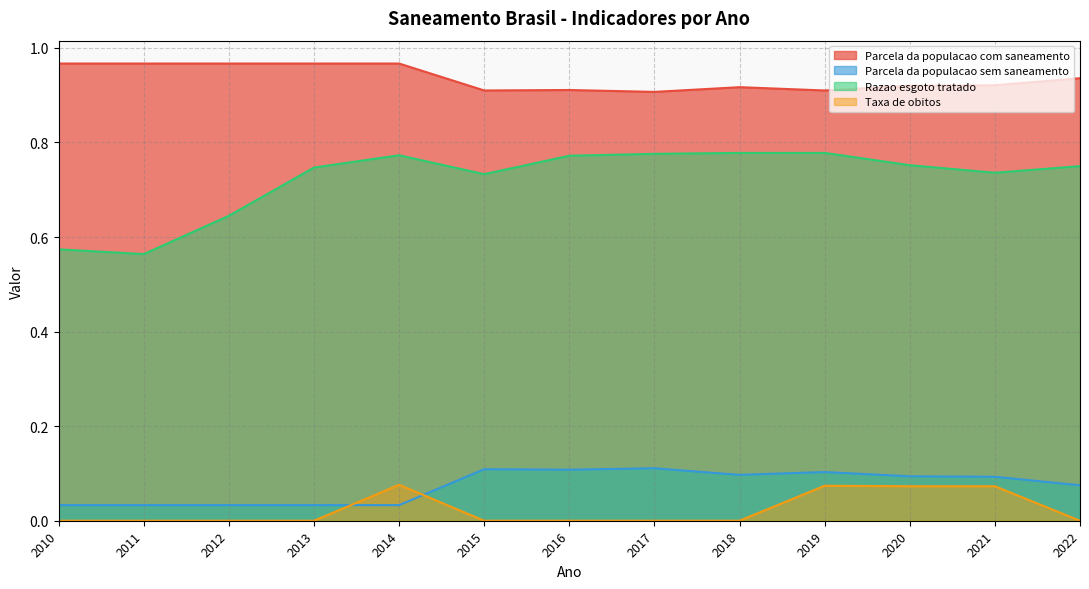

What is the total value across all series at 2020?

1.8